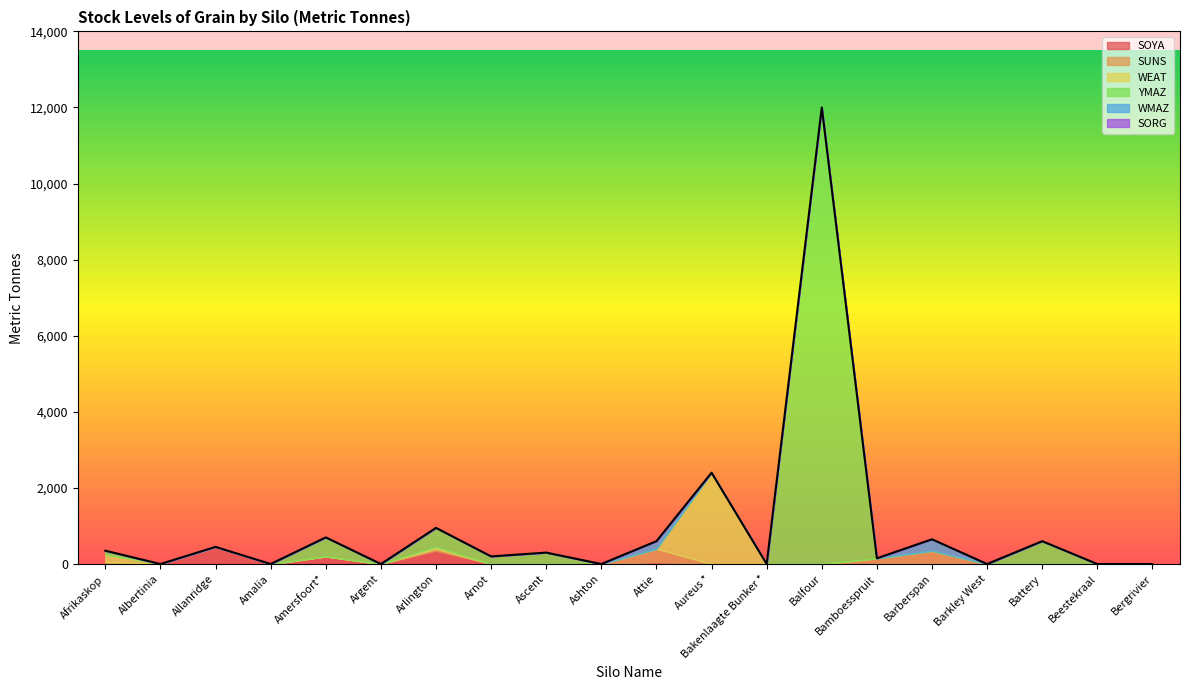

Reading left to right, what are all the values shown in this chart?

SOYA: 0	0	450	0	200	0	350	0	0	0	50	0	0	0	0	0	0	0	0	0
SUNS: 50	0	0	0	0	0	50	0	0	0	350	0	0	0	150	350	0	0	0	0
WEAT: 200	0	0	0	0	0	50	0	0	0	0	2400	0	0	0	0	0	0	0	0
YMAZ: 100	0	0	0	500	0	500	200	300	0	0	0	0	12000	0	0	0	600	0	0
WMAZ: 0	0	0	0	0	0	0	0	0	0	200	0	0	0	0	300	0	0	0	0
SORG: 0	0	0	0	0	0	0	0	0	0	0	0	0	0	0	0	0	0	0	0